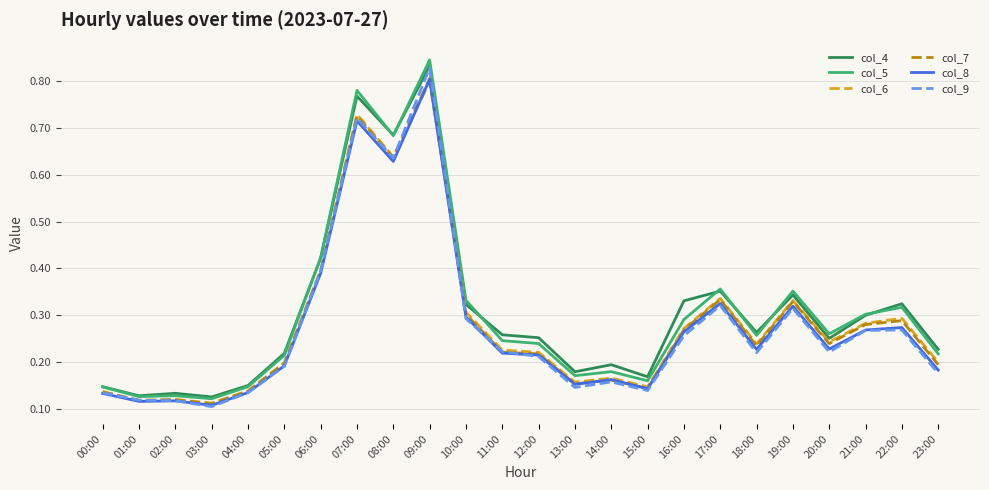

The col_8 series shows 0.2 at 11:00. True or false?

True